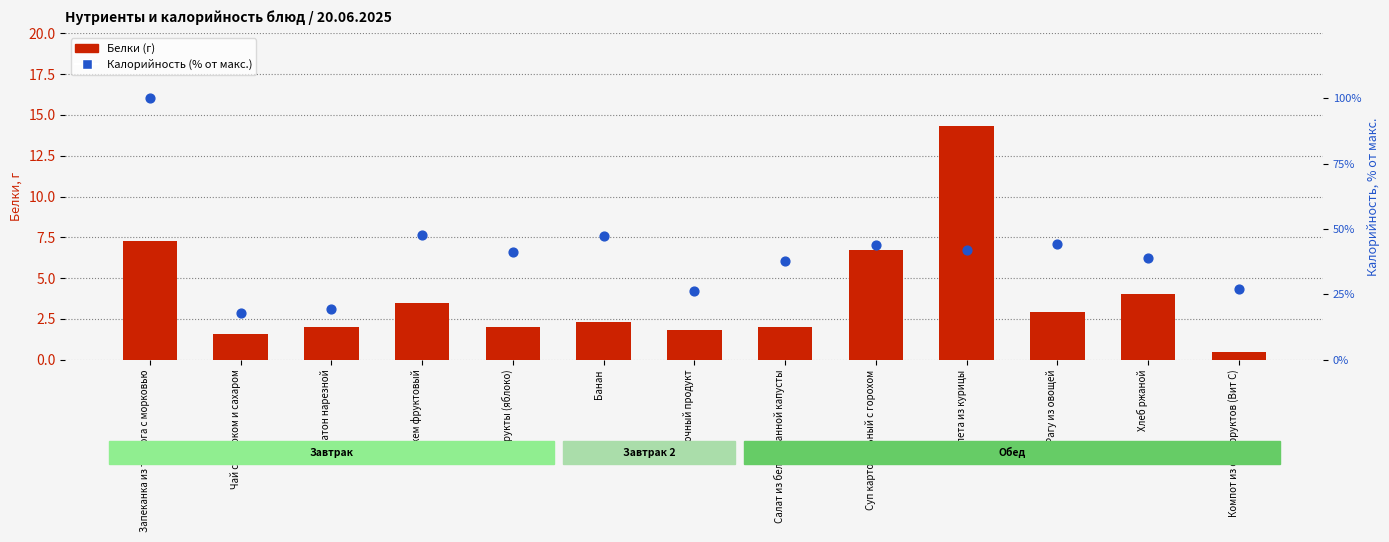

Which series contains the lowest Y value?

Белки (г)